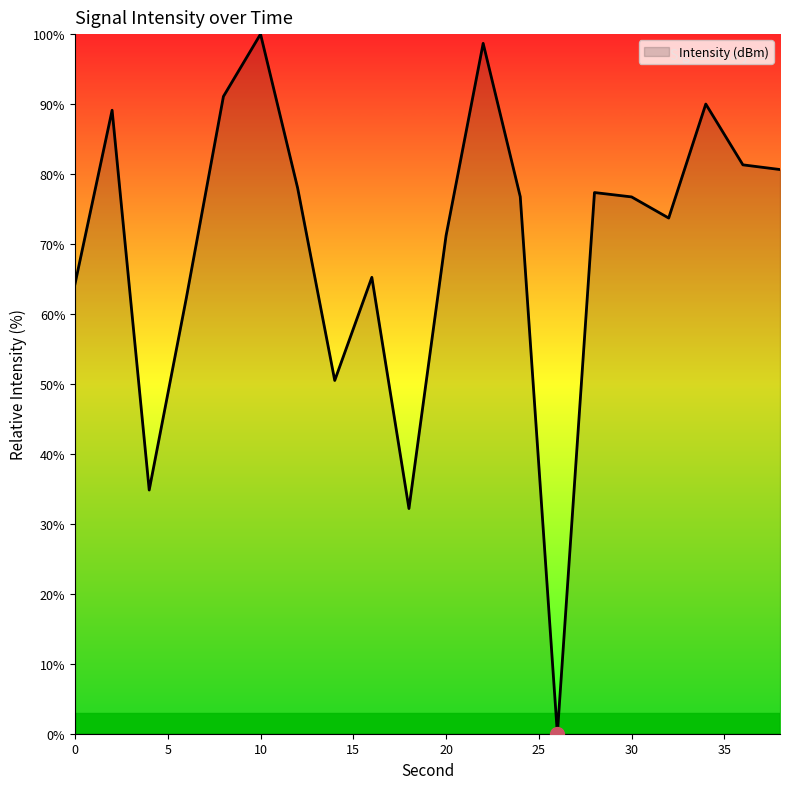

What is the difference between the maximum and minimum values?

100.0